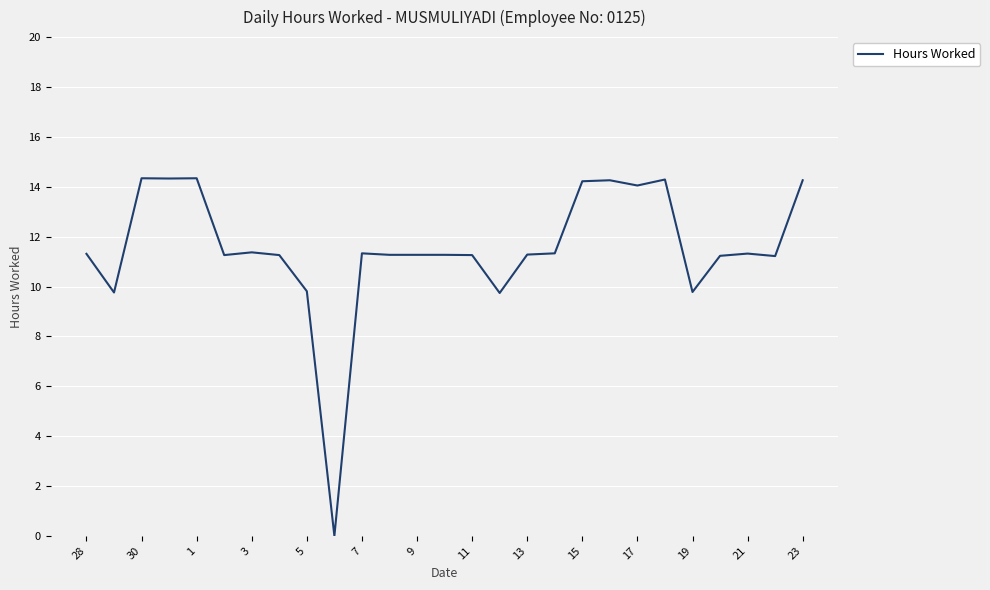

What is the difference between the maximum and minimum values?

14.3